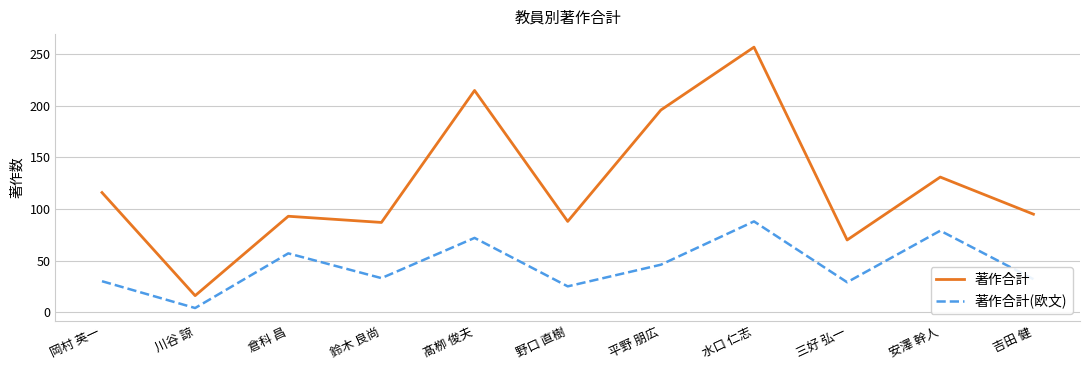

Which series has the largest total across all categories?

著作合計